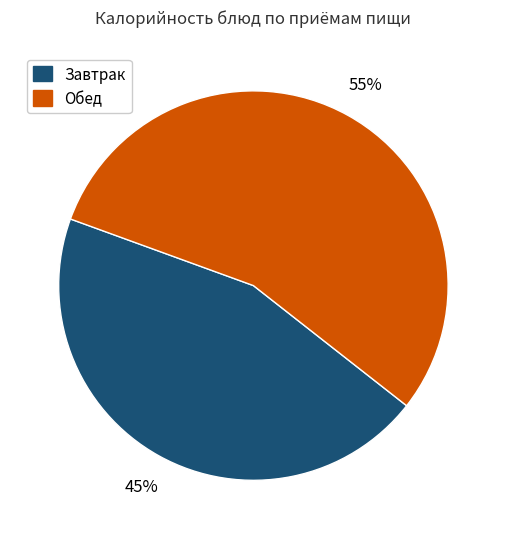

Is there any slice that represents more than half of the pie?

Yes